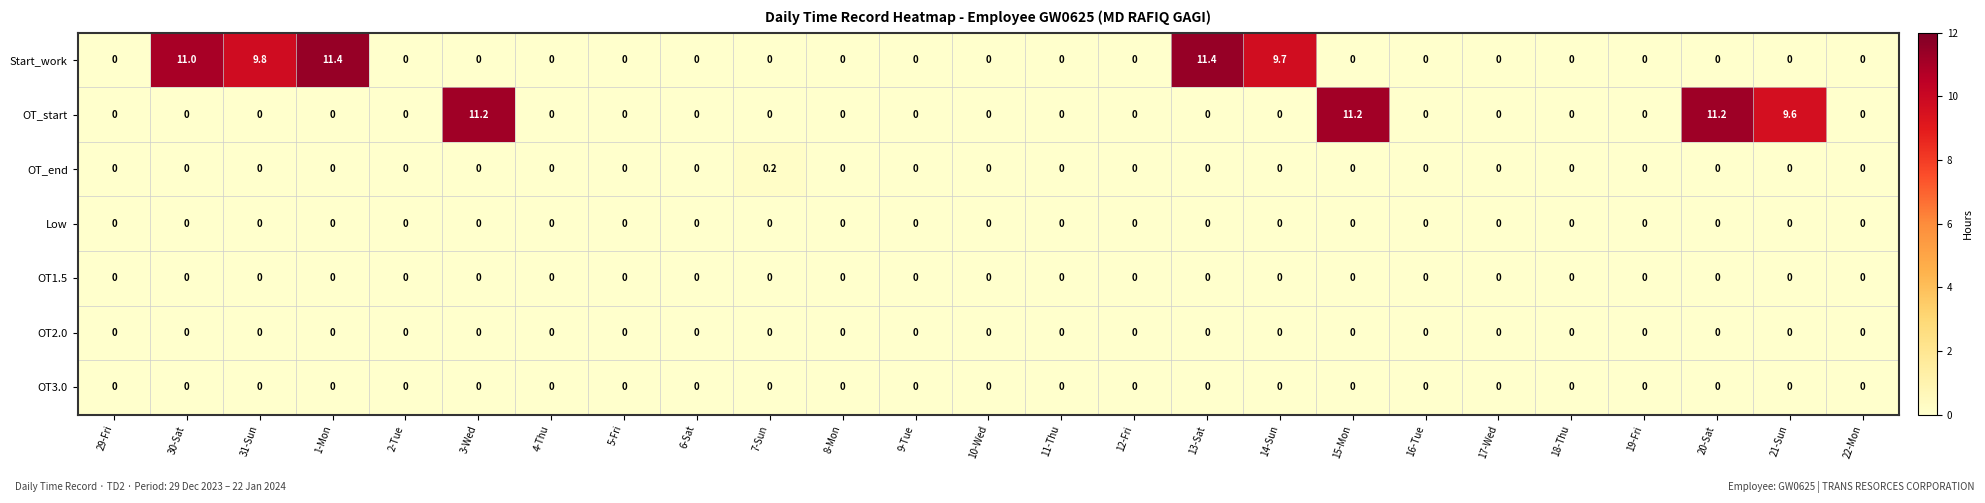

Between 31-Sun and 10-Wed, which series saw the biggest shift?

Start_work